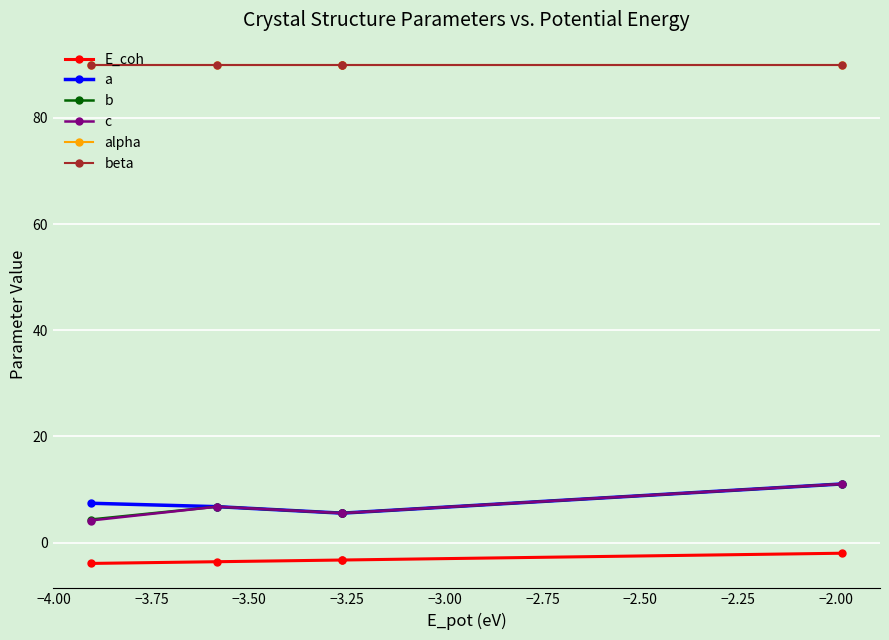

Does the chart have visible grid lines?

Yes